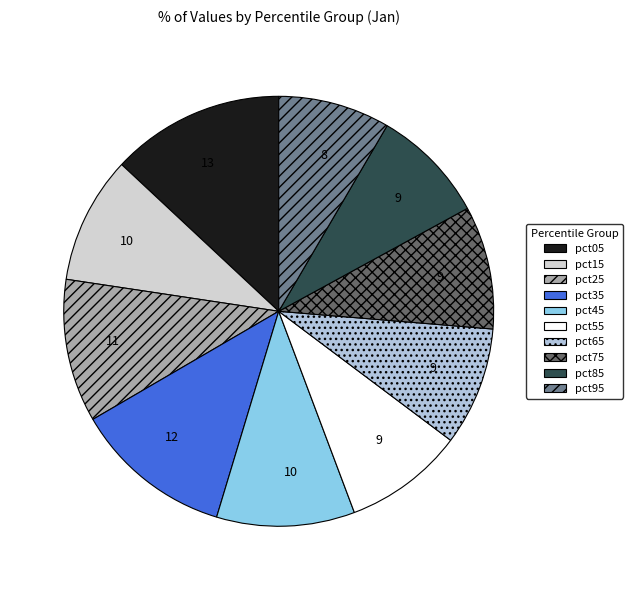

Is it true that pct85 is 9% of the pie?

True